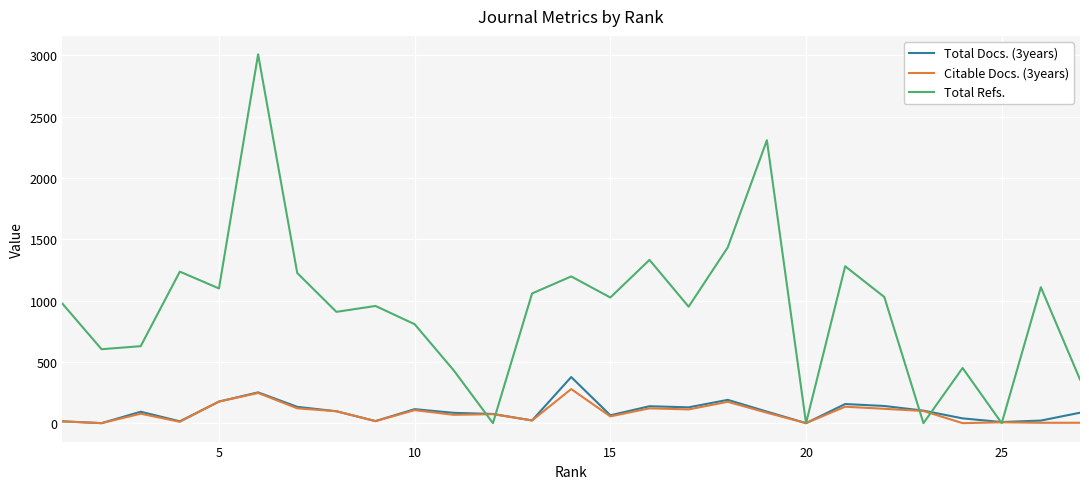

Which series ends up on top after the final intersection of Total Docs. (3years) and Total Refs.?

Total Refs.